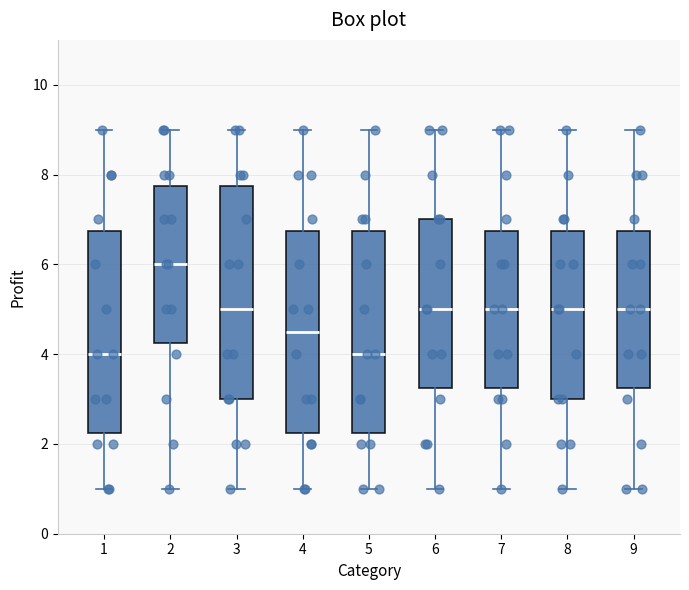

Reading left to right, transcribe this box plot: for each box, give where its median line is, the range the box spans, and where its two whiskers end, as read against the y-axis. The values are not printed on the chart, so give them approximately, as read against the axis.

1: median 4.0, box 2.2 to 6.8, whiskers 1.0 to 9.0
2: median 6.0, box 4.2 to 7.8, whiskers 1.0 to 9.0
3: median 5.0, box 3.0 to 7.8, whiskers 1.0 to 9.0
4: median 4.6, box 2.2 to 6.8, whiskers 1.0 to 9.0
5: median 4.0, box 2.2 to 6.8, whiskers 1.0 to 9.0
6: median 5.0, box 3.2 to 7.0, whiskers 1.0 to 9.0
7: median 5.0, box 3.2 to 6.8, whiskers 1.0 to 9.0
8: median 5.0, box 3.0 to 6.8, whiskers 1.0 to 9.0
9: median 5.0, box 3.2 to 6.8, whiskers 1.0 to 9.0